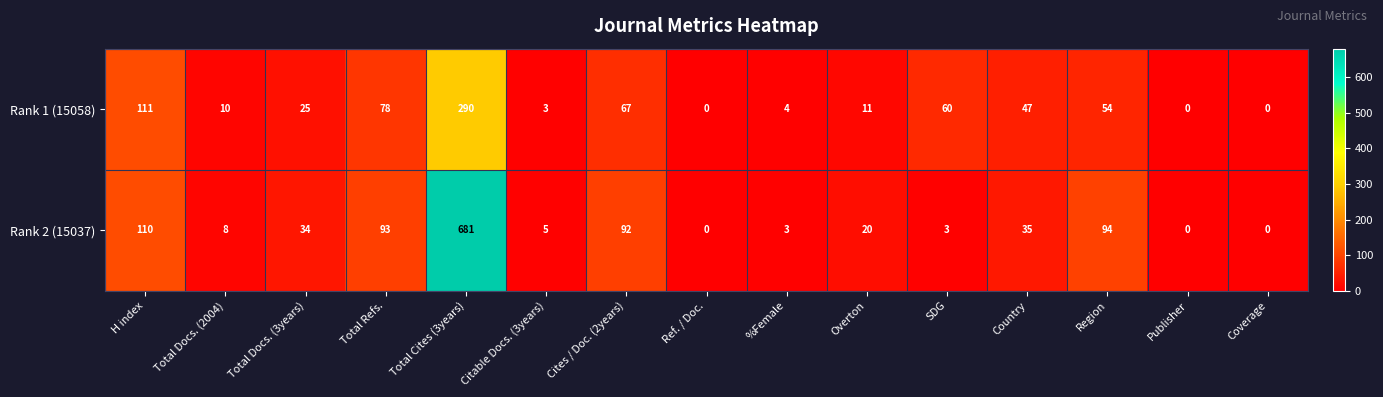

Rank the series by their average value, from lowest to highest.

Rank 1 (15058), Rank 2 (15037)